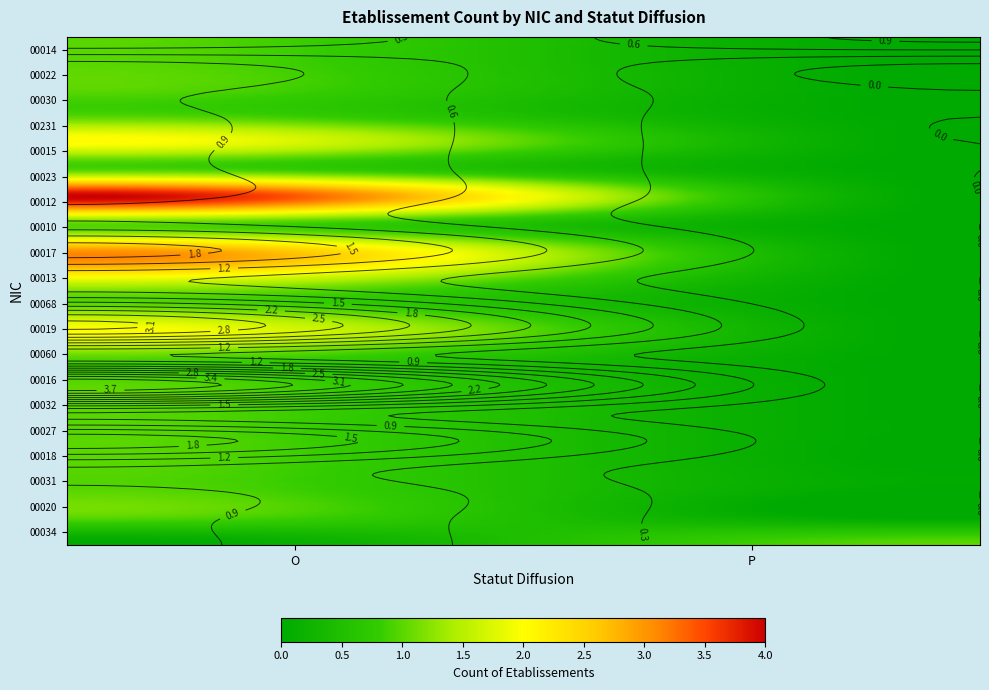

List the labels in order of 00023 value, largest first.

O, P